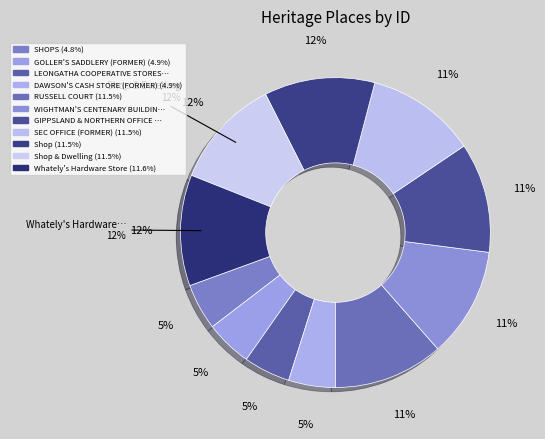

Which slice is the smallest?

SHOPS